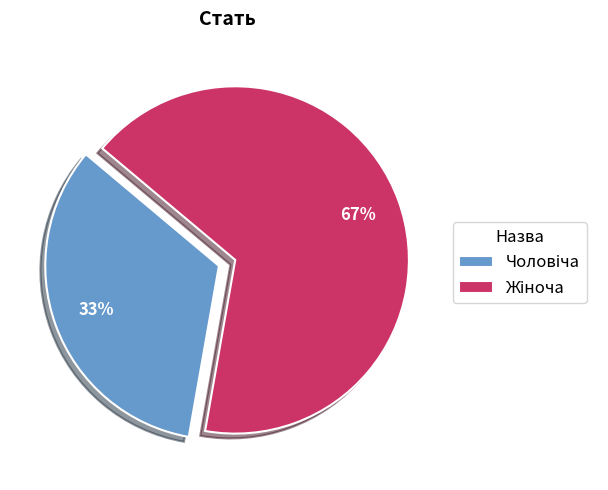

Is there a majority slice in this chart?

Yes